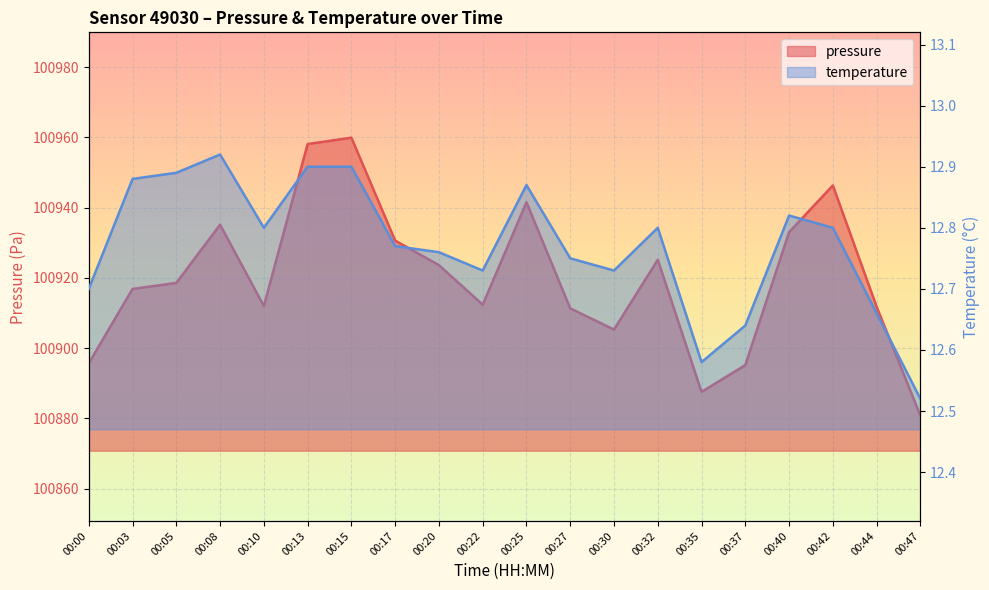

What are all the series names shown in the legend?

pressure, temperature